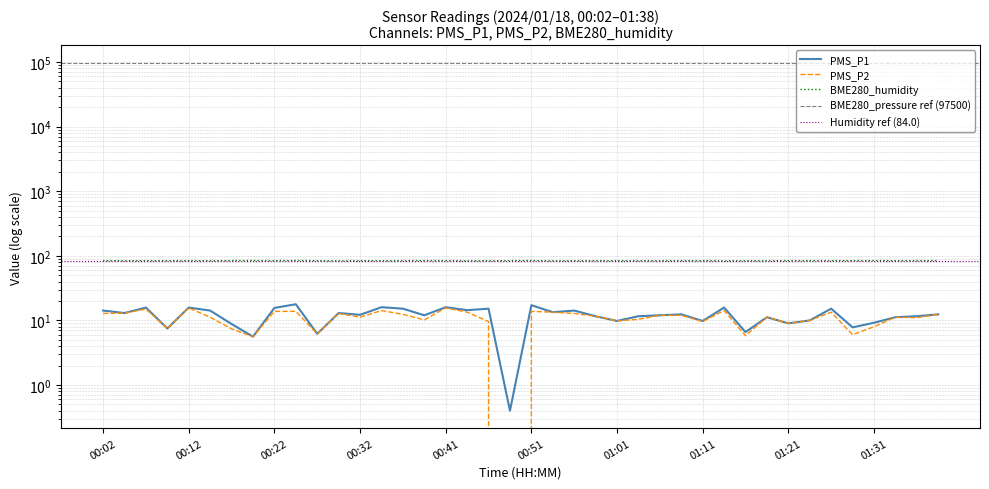

What value does the PMS_P2 series have at 01:01?

9.8